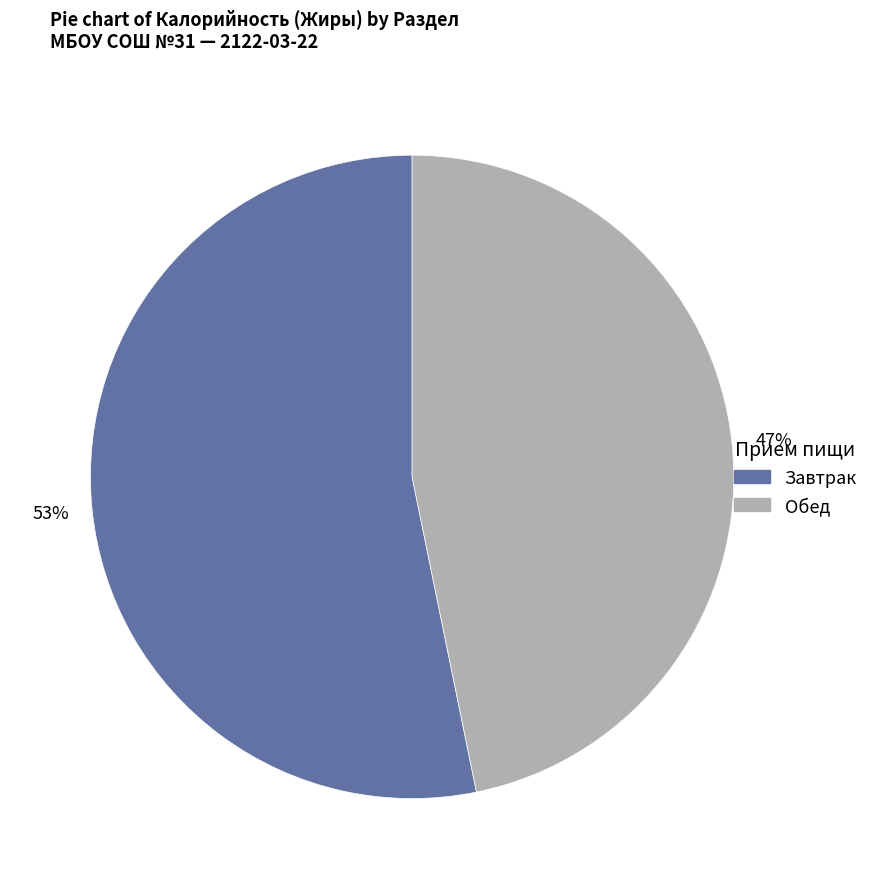

How many slices are in this pie chart?

2